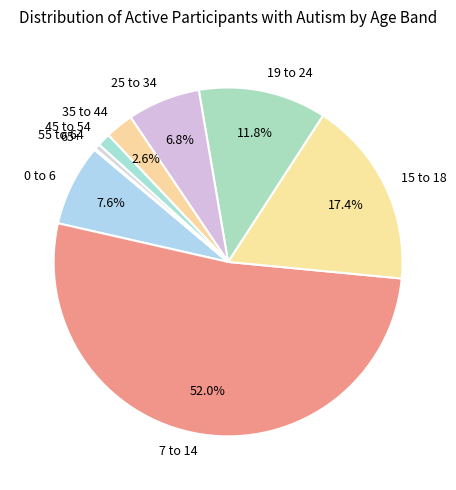

Which slice is the largest?

7 to 14